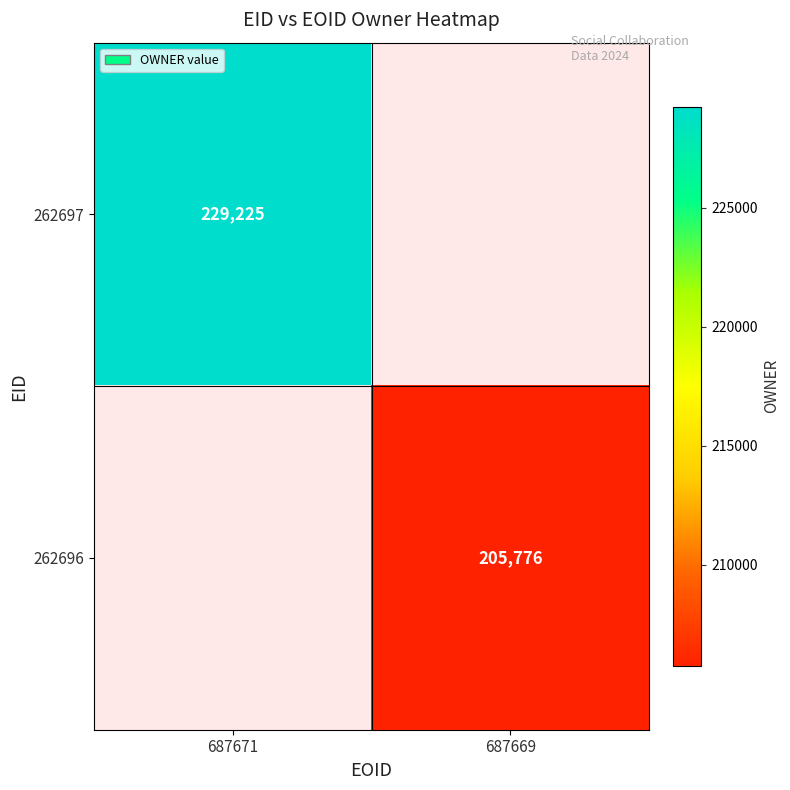

Is the value of 262696 at 687669 greater than the value of 262697 at 687671?

No